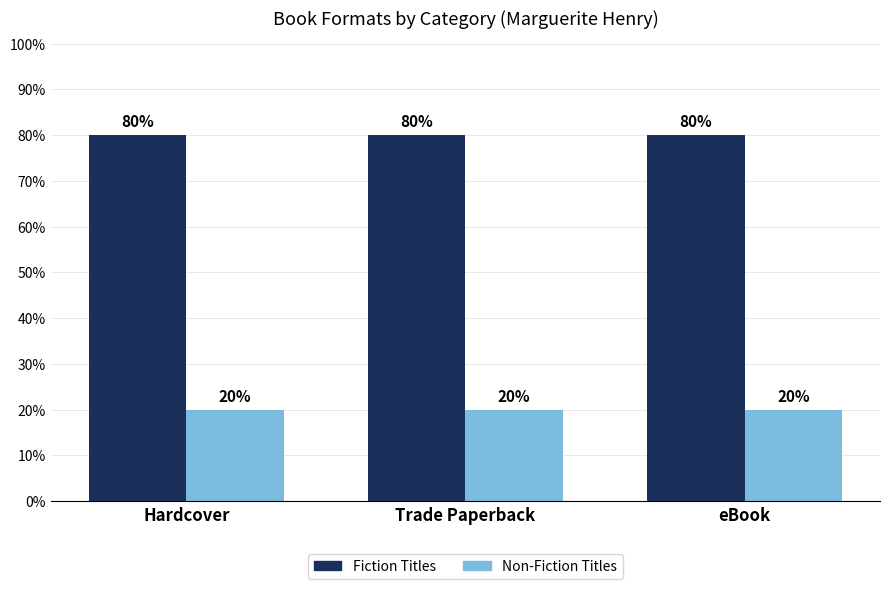

What is the value of the Fiction Titles bar at the 2nd from the left?

80